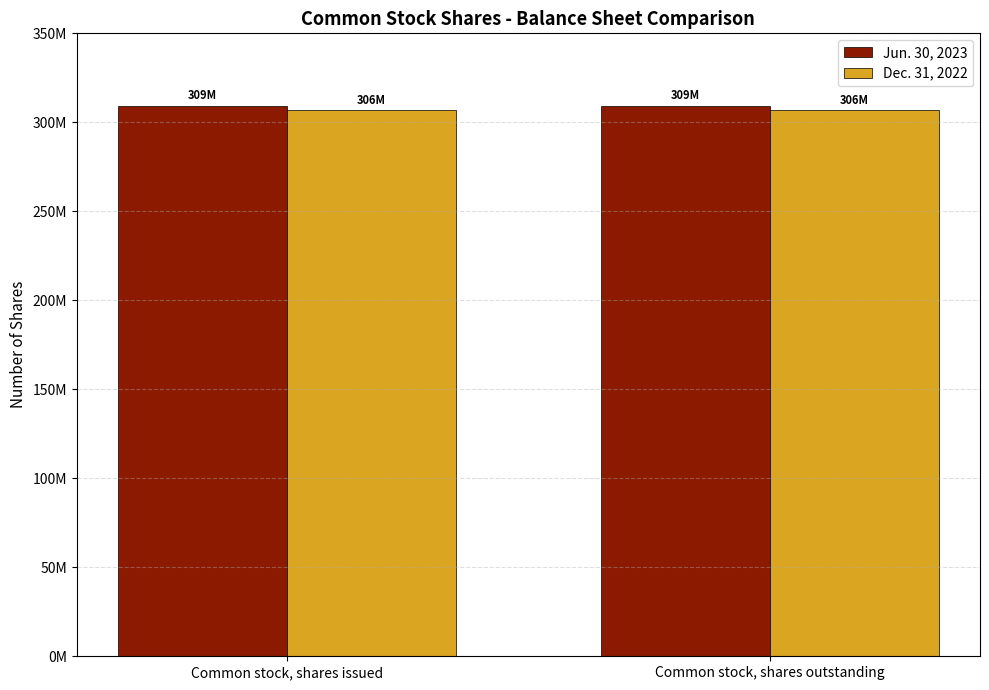

Are the bars grouped side by side (vs. stacked)?

Yes